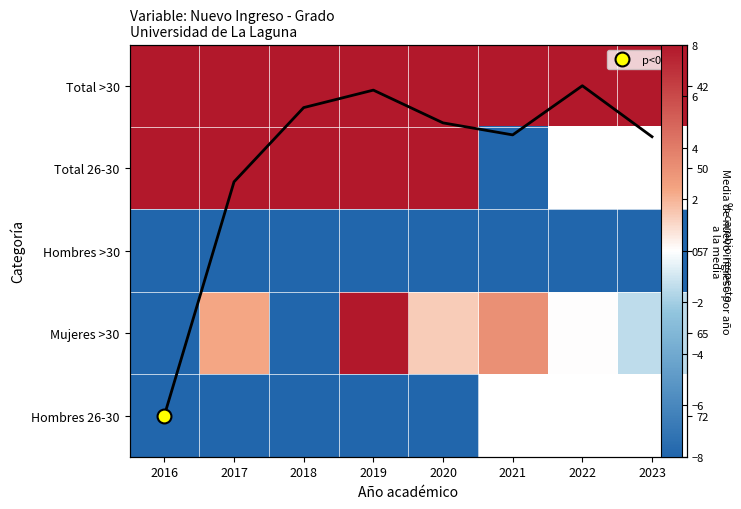

Is it true that Hombres 26-30 equals -18.3 at 2017?

False